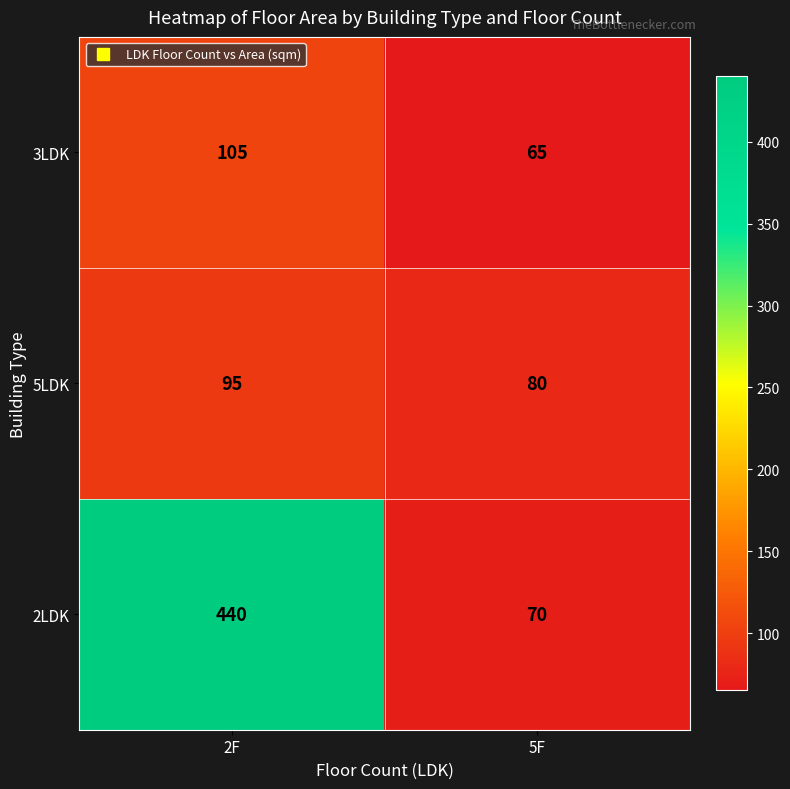

Reading left to right, what are all the values shown in this chart?

3LDK: 2F=105	5F=65
5LDK: 2F=95	5F=80
2LDK: 2F=440	5F=70